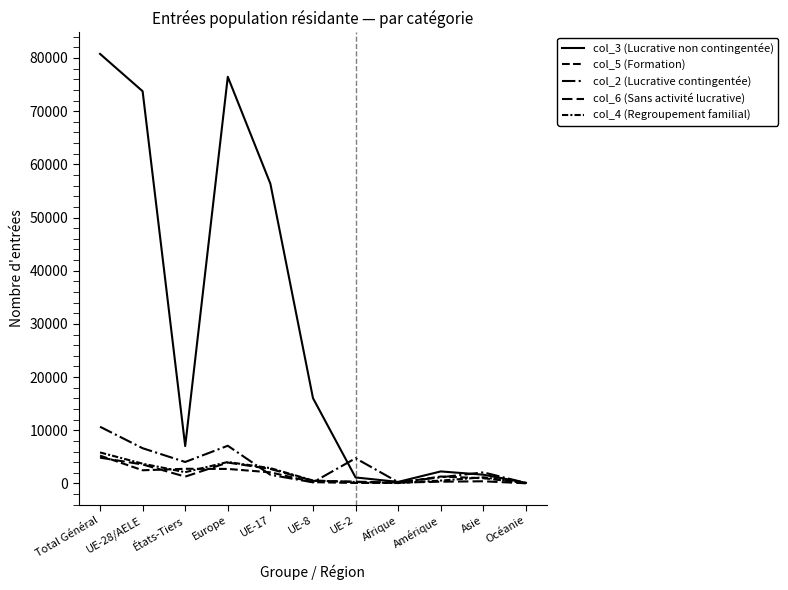

At which category does the chart reach its minimum across all series?

Océanie